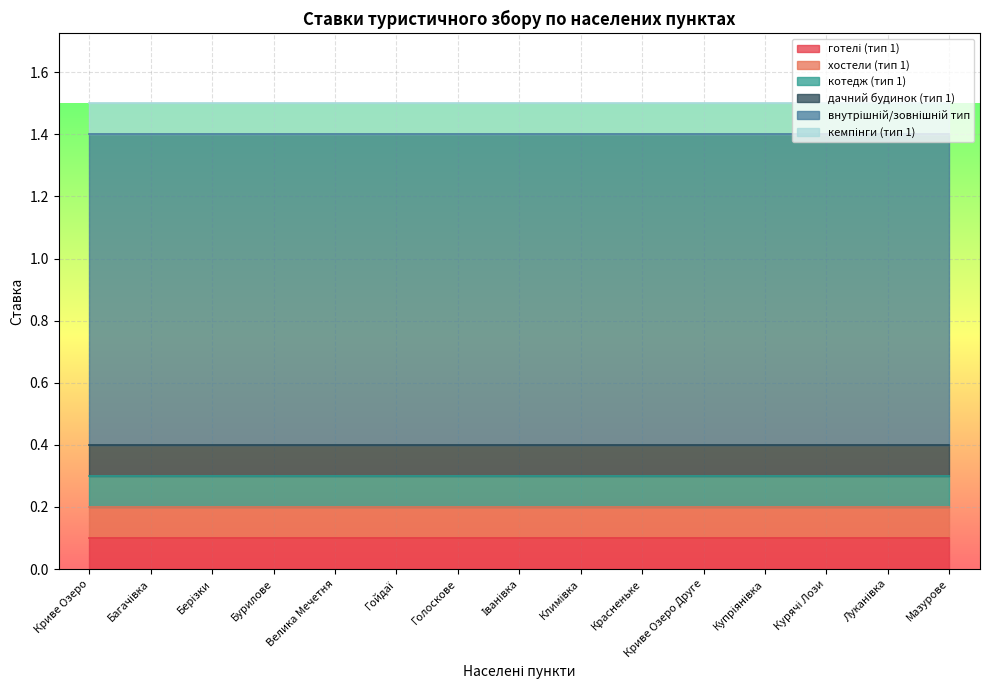

Count the number of data series in this chart.

6